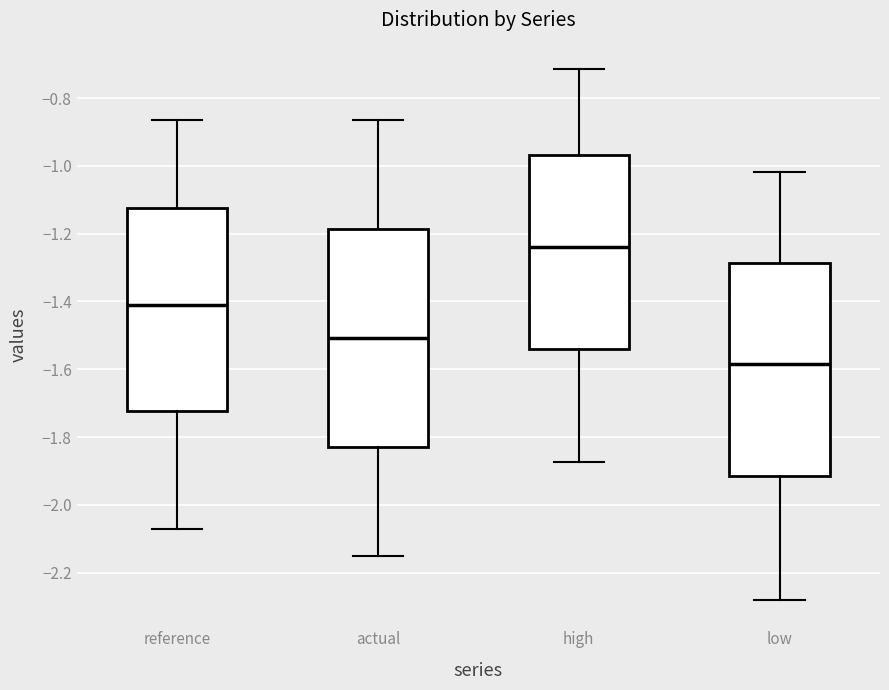

Reading left to right, transcribe this box plot: for each box, give where its median line is, the range the box spans, and where its two whiskers end, as read against the y-axis. The values are not printed on the chart, so give them approximately, as read against the axis.

reference: median -1.40, box -1.72 to -1.12, whiskers -2.08 to -0.86
actual: median -1.50, box -1.82 to -1.18, whiskers -2.16 to -0.86
high: median -1.24, box -1.54 to -0.96, whiskers -1.88 to -0.72
low: median -1.58, box -1.92 to -1.28, whiskers -2.28 to -1.02